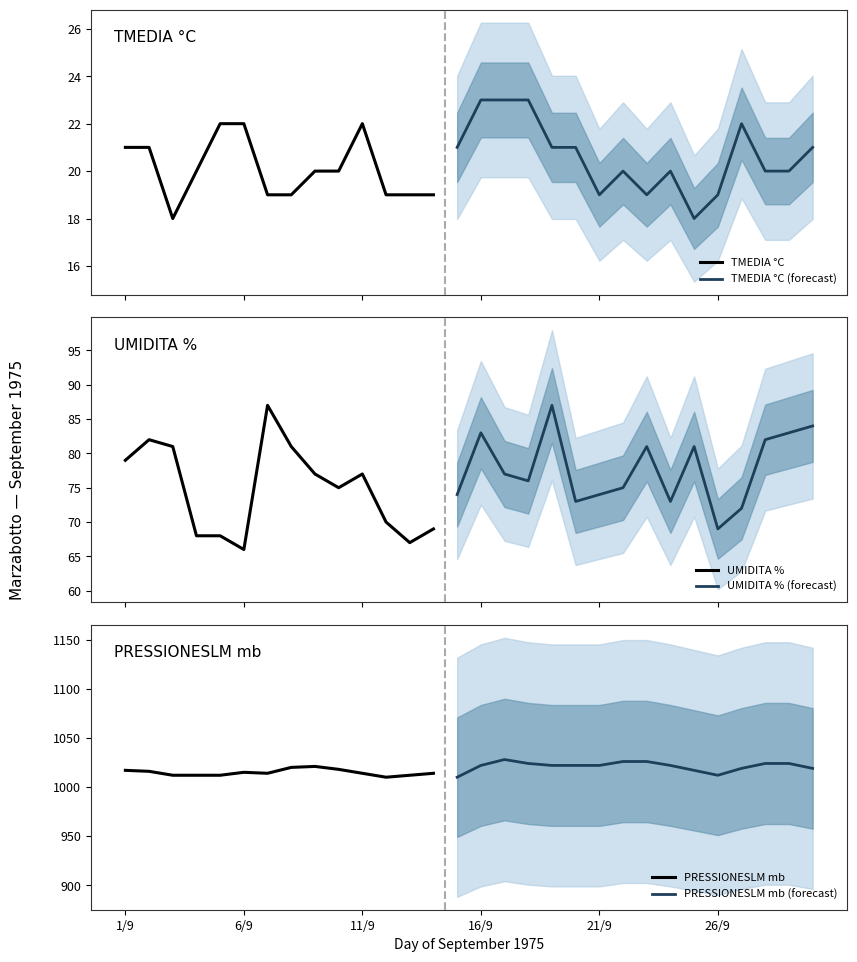

At how many categories does at least one series exceed 626?

30